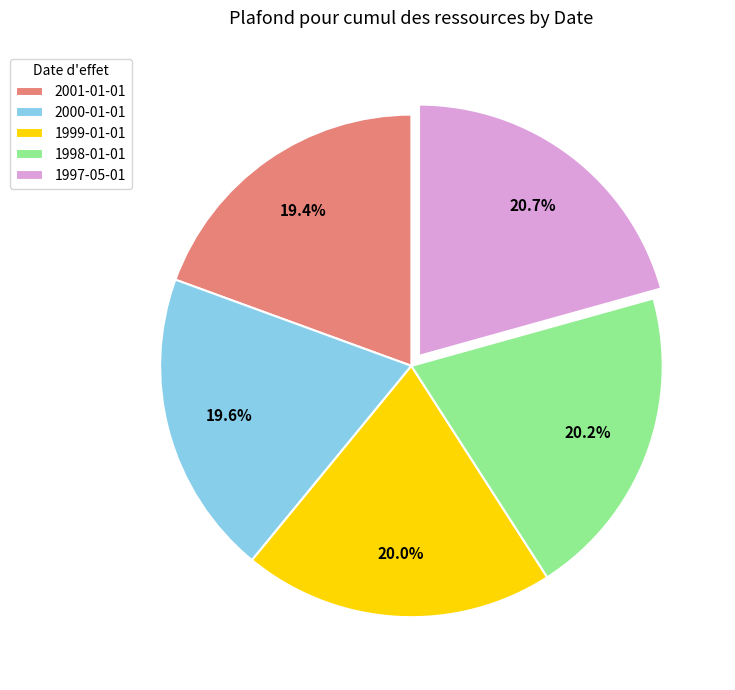

How many slices are in this pie chart?

5